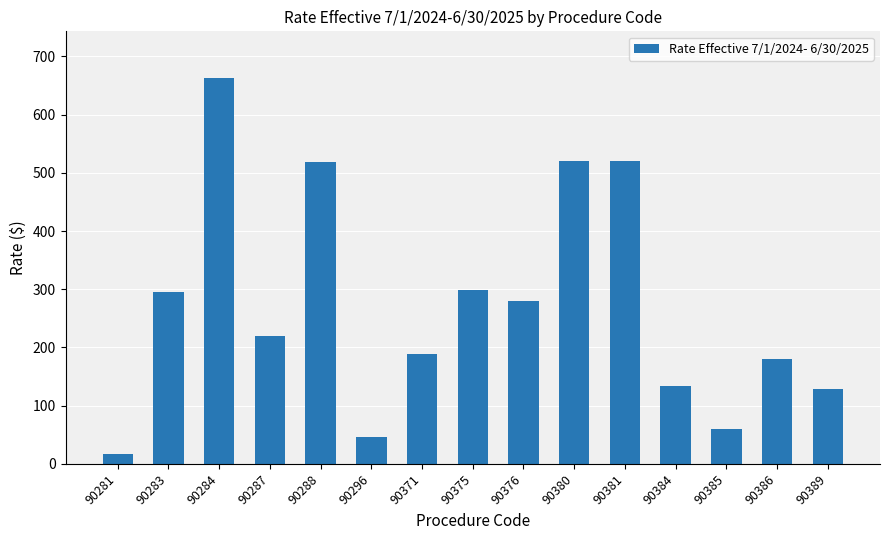

Is it true that the value at 90283 is 294.7?

True